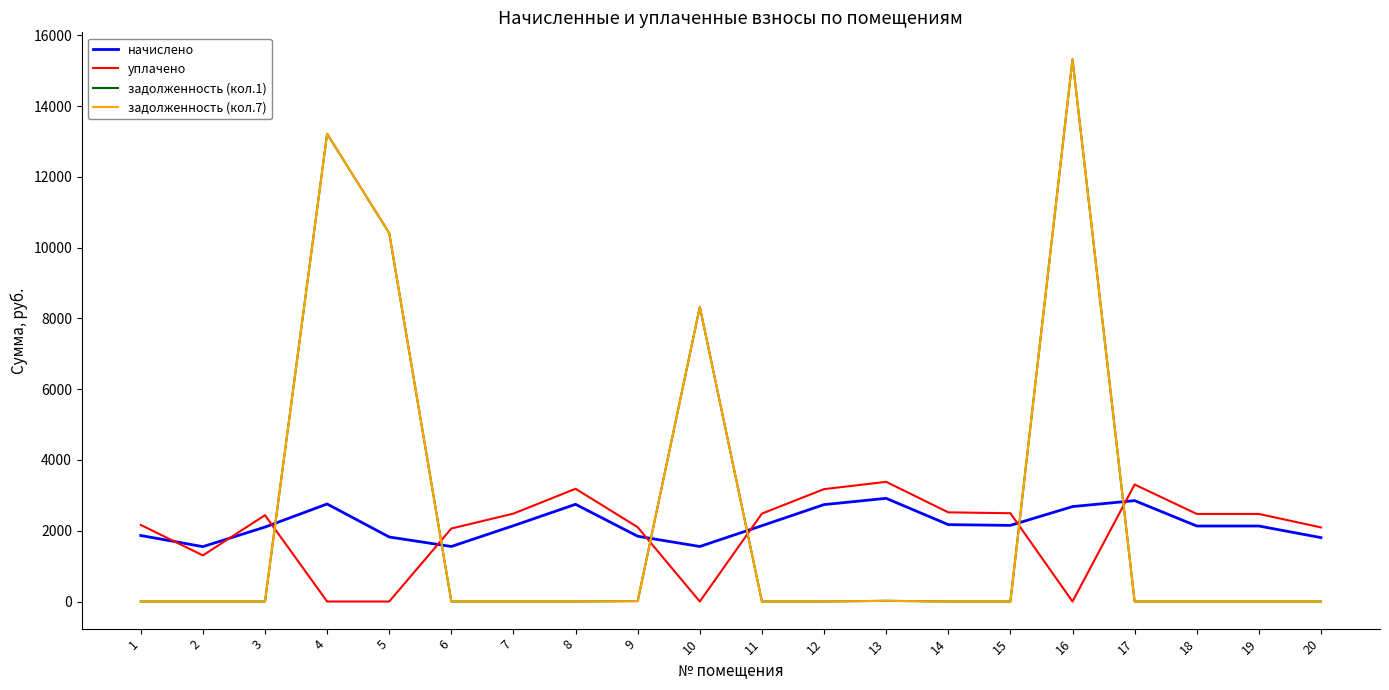

Does the chart have visible grid lines?

No